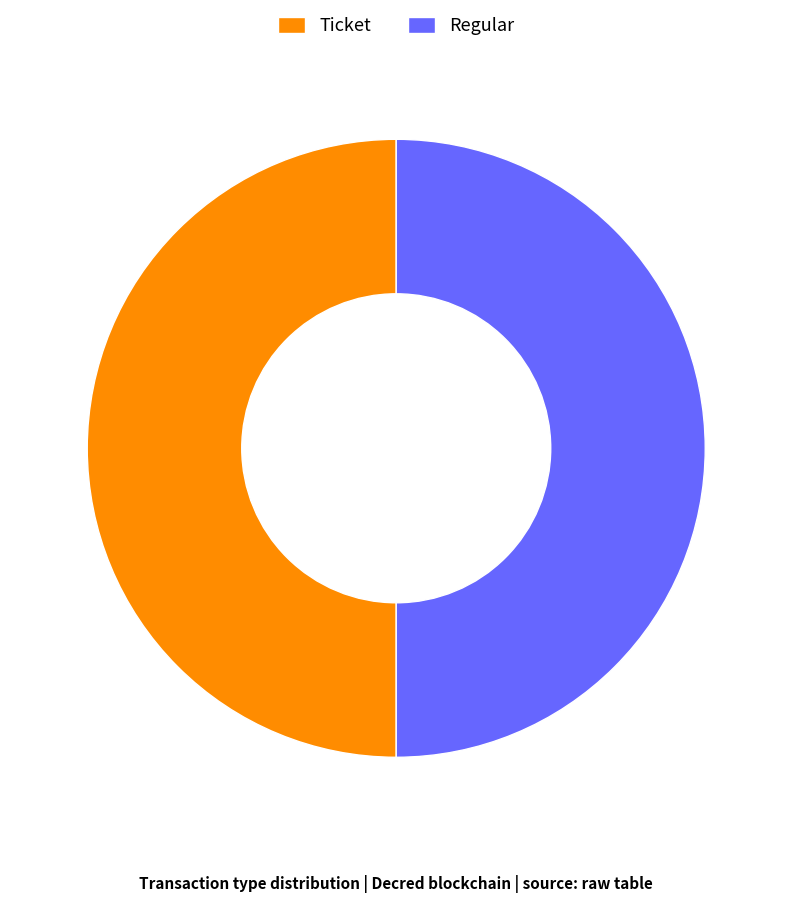

Approximately how many times larger is the value at Ticket compared to Regular?

1.0